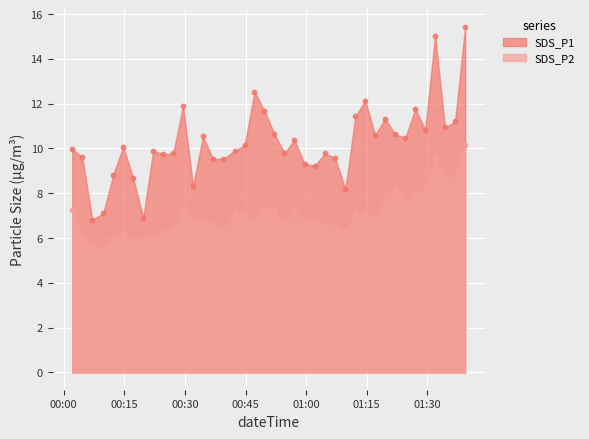

What are all the series names shown in the legend?

SDS_P1, SDS_P2